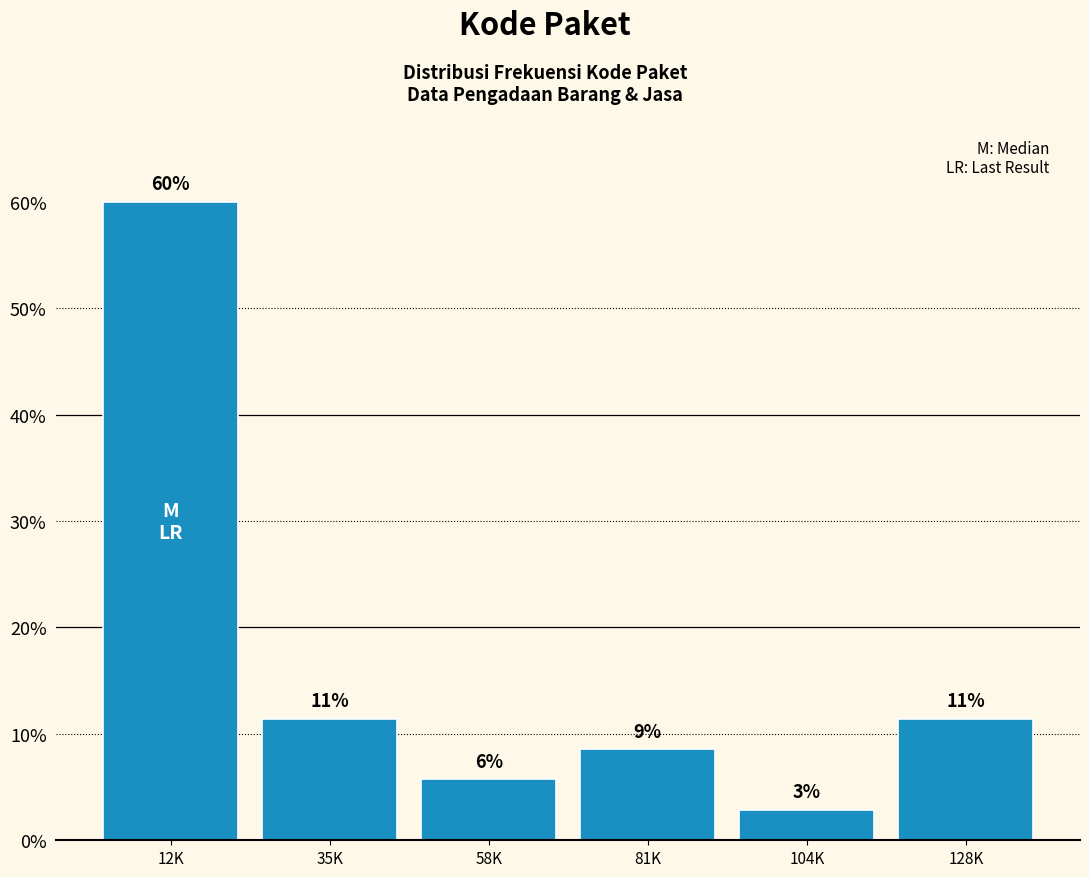

How many bars are there in total?

6